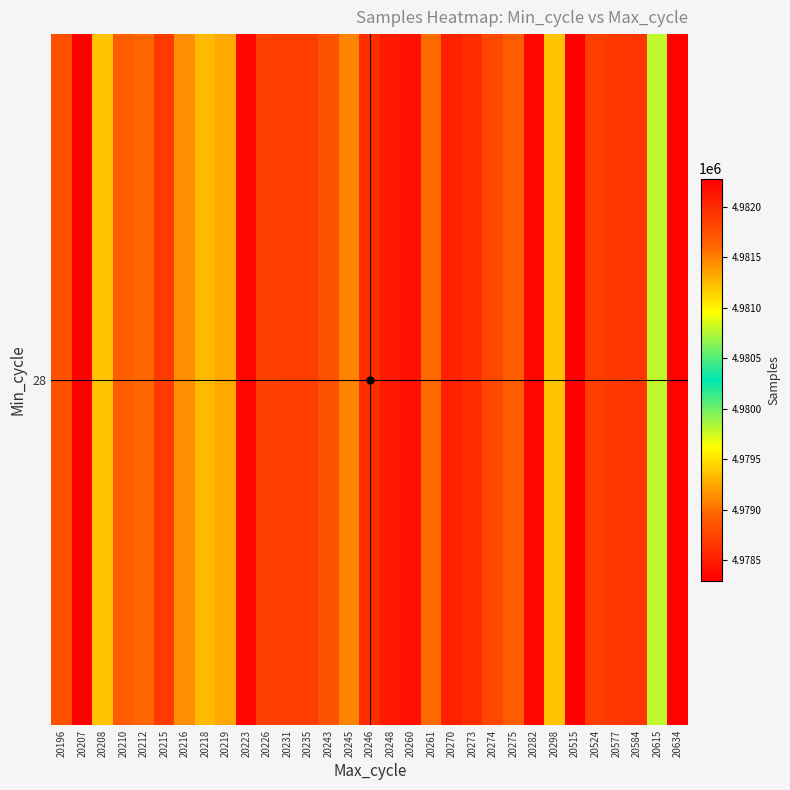

Where does the data first go above 4978717?

20196